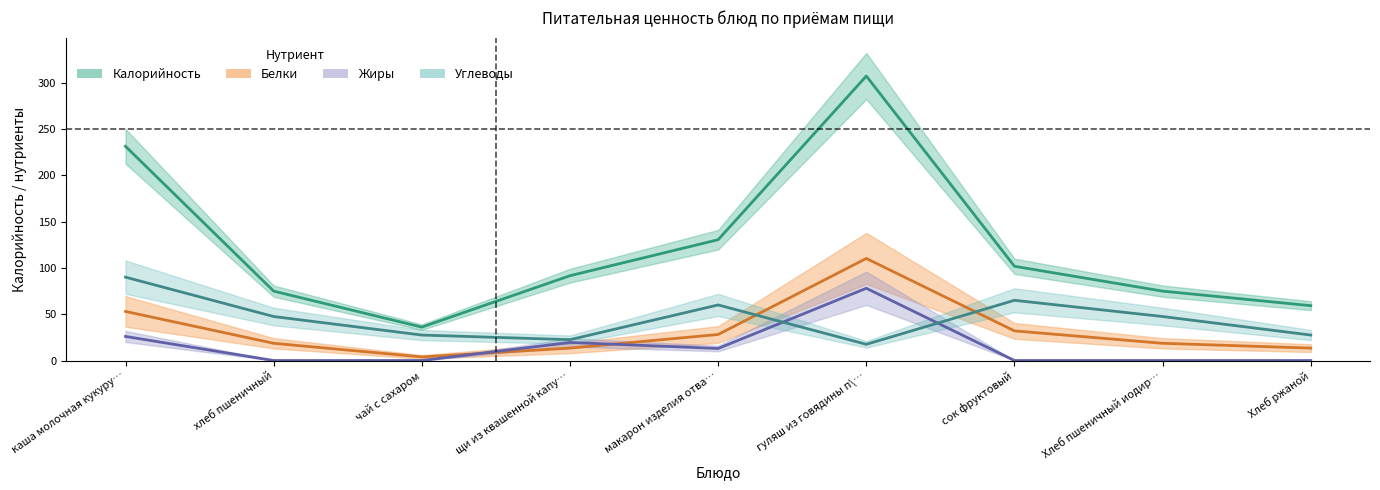

What is the label of the 7th point from the left?

сок фруктовый